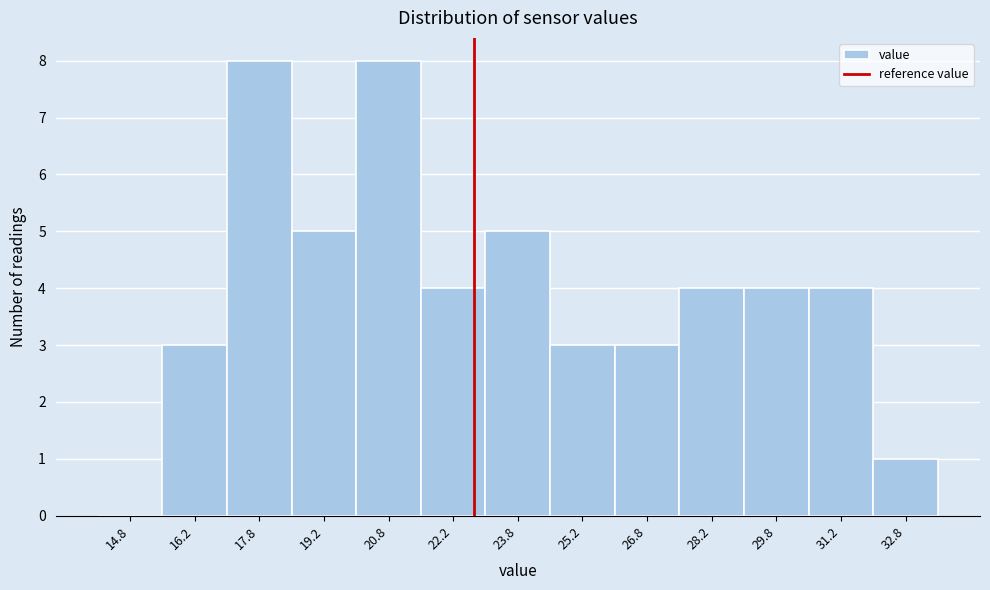

Reading left to right, list every bar in this chart as the range it spans on the x-axis followed by its height. Neither the bar edges nor the heights are printed on the chart, so give them approximately, as read against the axes.

14.0 to 15.5: 0
15.5 to 17.0: 3
17.0 to 18.5: 8
18.5 to 20.0: 5
20.0 to 21.5: 8
21.5 to 23.0: 4
23.0 to 24.5: 5
24.5 to 26.0: 3
26.0 to 27.5: 3
27.5 to 29.0: 4
29.0 to 30.5: 4
30.5 to 32.0: 4
32.0 to 33.5: 1